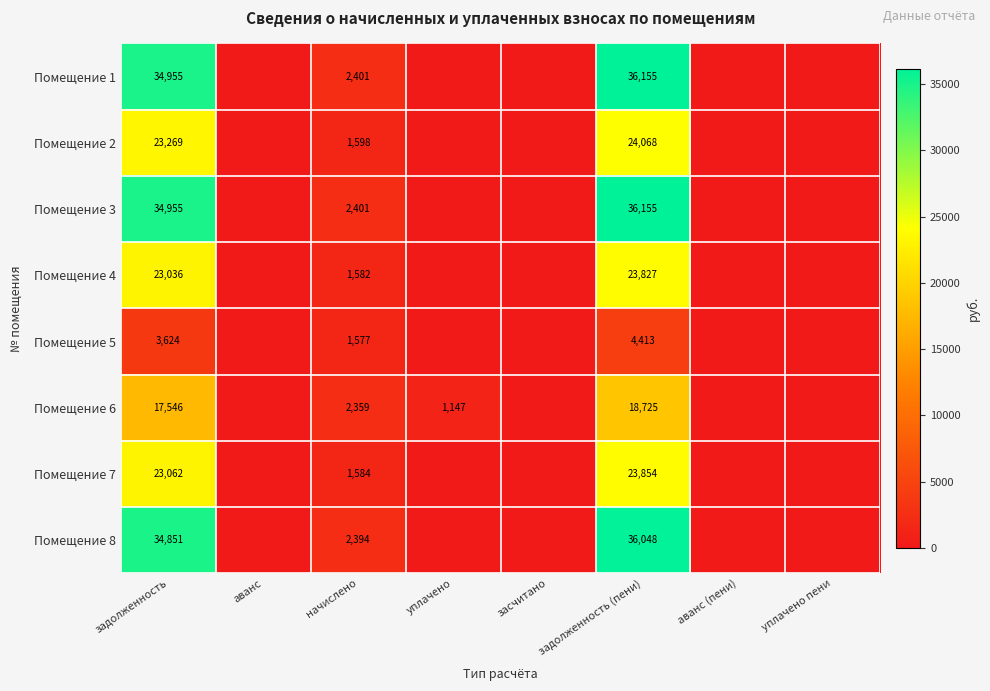

What is the total value across all series at задолженность (пени)?

203245